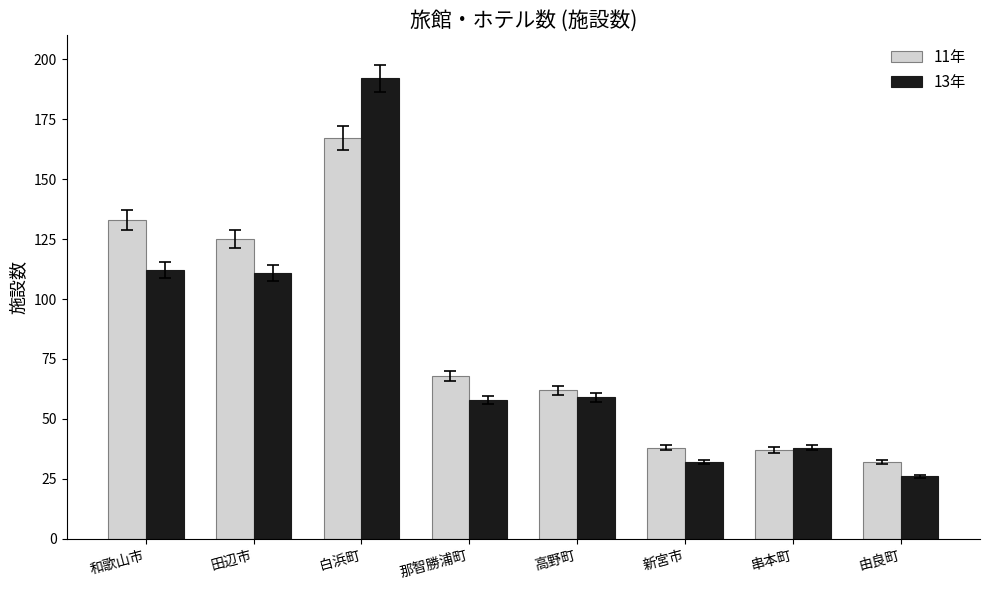

Are the bars grouped side by side (vs. stacked)?

Yes